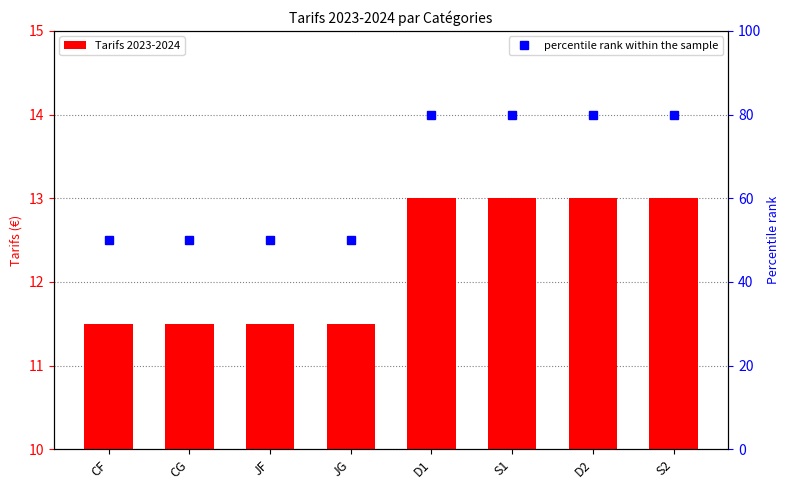

Reading left to right, list all the values displayed in this chart.

Tarifs 2023-2024: 11.5	11.5	11.5	11.5	13.0	13.0	13.0	13.0
percentile rank within the sample: 50.0	50.0	50.0	50.0	80.0	80.0	80.0	80.0